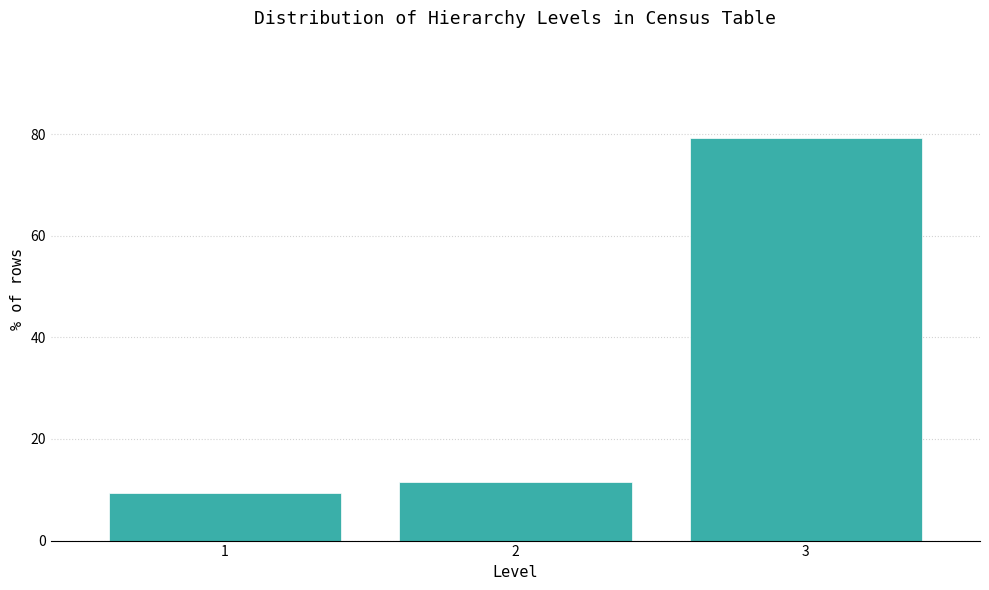

Reading left to right, transcribe all the data shown in this chart.

9.4	11.5	79.1